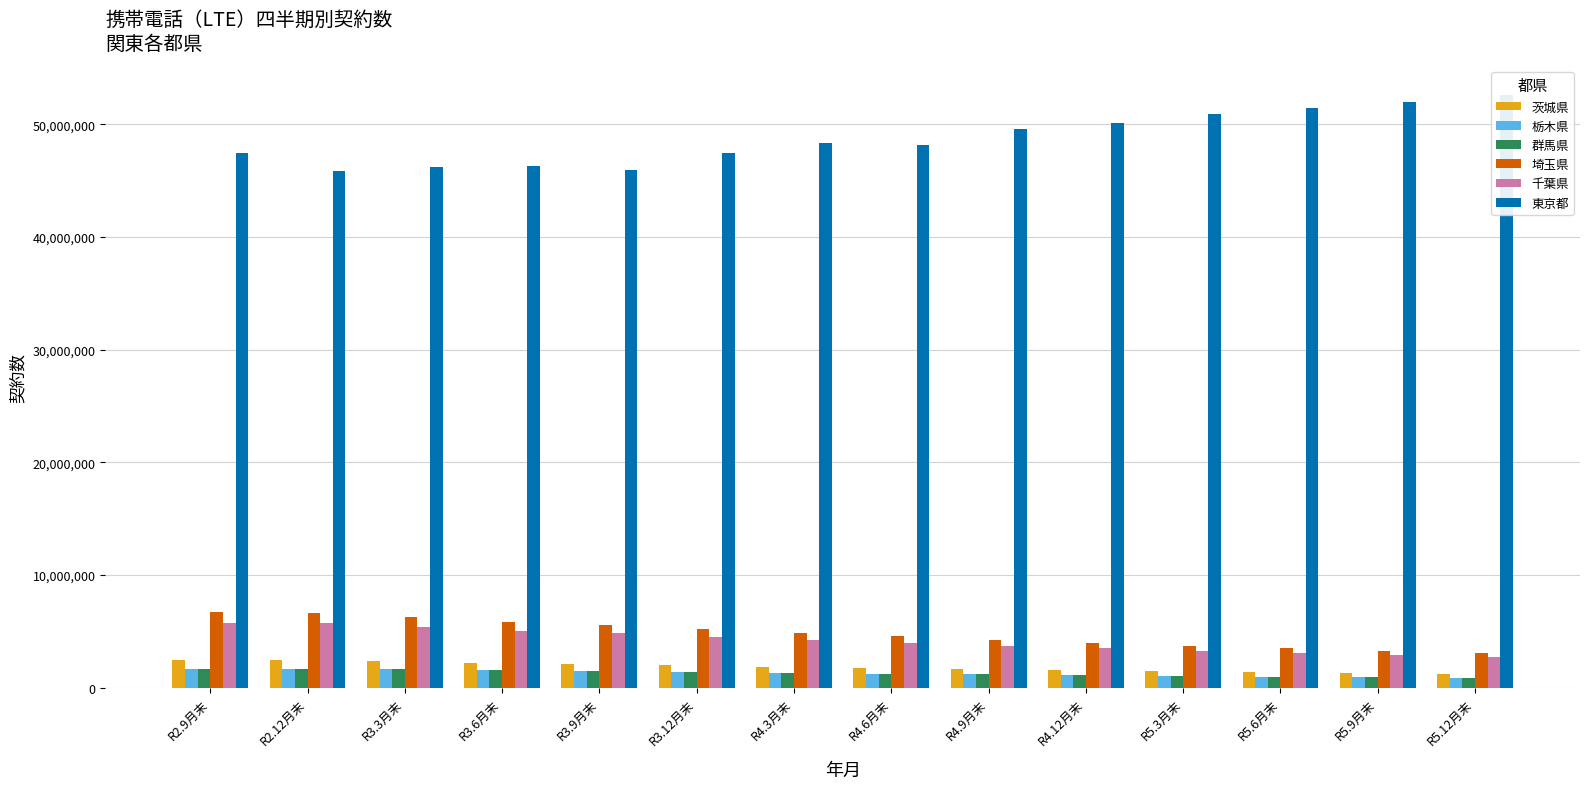

Reading left to right, what are all the values shown in this chart?

茨城県: 2486493	2460112	2342031	2210309	2139437	1998769	1878864	1763768	1646307	1559013	1455627	1374053	1283588	1190263
栃木県: 1696351	1685987	1619240	1555319	1483135	1393882	1318258	1242549	1173244	1111043	1042405	987995	925352	861998
群馬県: 1689025	1680785	1634074	1550312	1503043	1415313	1335592	1256512	1181795	1119495	1048087	992703	929797	867859
埼玉県: 6688443	6631679	6258168	5827031	5582037	5215277	4888079	4555757	4229582	3975895	3710658	3490388	3263555	3075080
千葉県: 5732882	5702824	5383453	5049900	4837566	4504885	4236948	3944580	3671420	3483990	3278514	3098921	2918924	2765017
東京都: 47422647	45821685	46240427	46288975	45916813	47479410	48311989	48137791	49551157	50134134	50960313	51419808	51981568	52561646